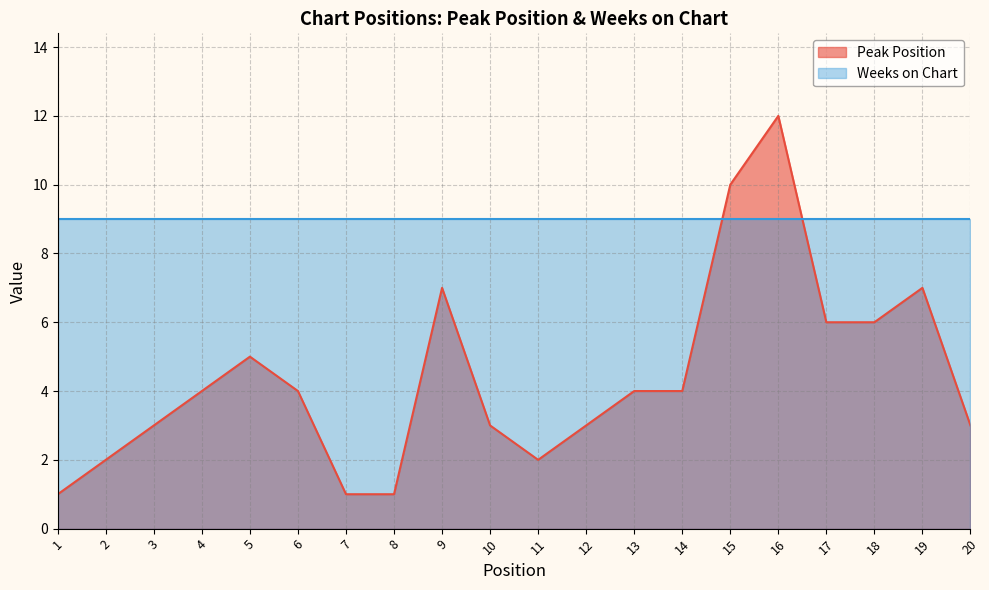

Reading left to right, list all the values displayed in this chart.

1	2	3	4	5	4	1	1	7	3	2	3	4	4	10	12	6	6	7	3